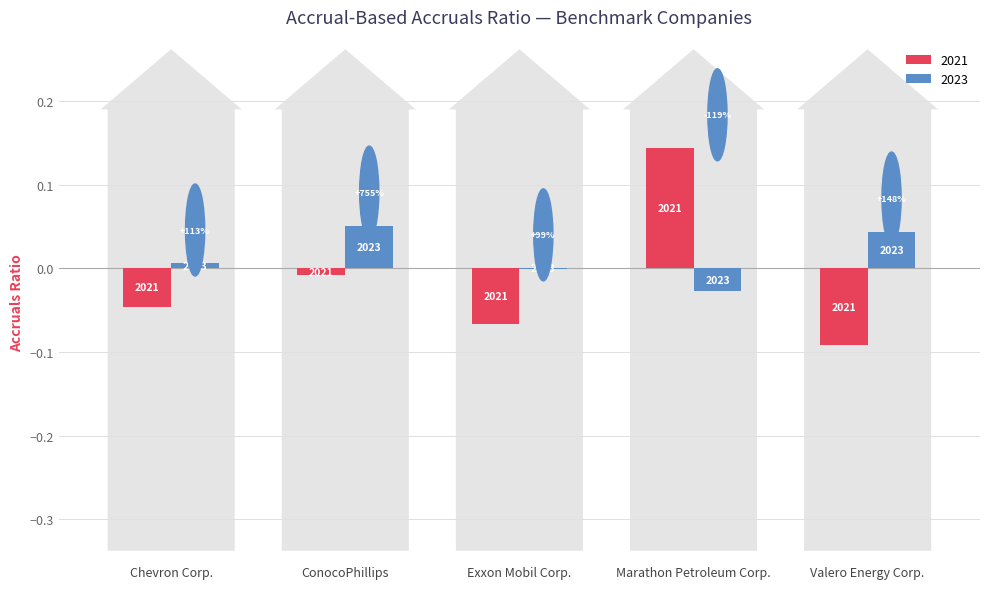

What are all the series names shown in the legend?

2021, 2023